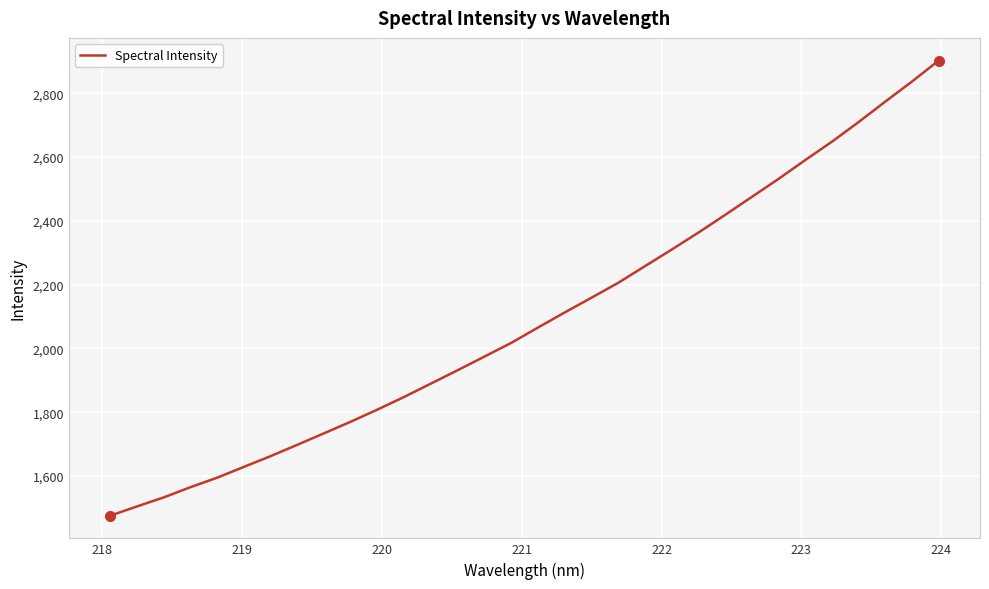

Count the number of data series in this chart.

1